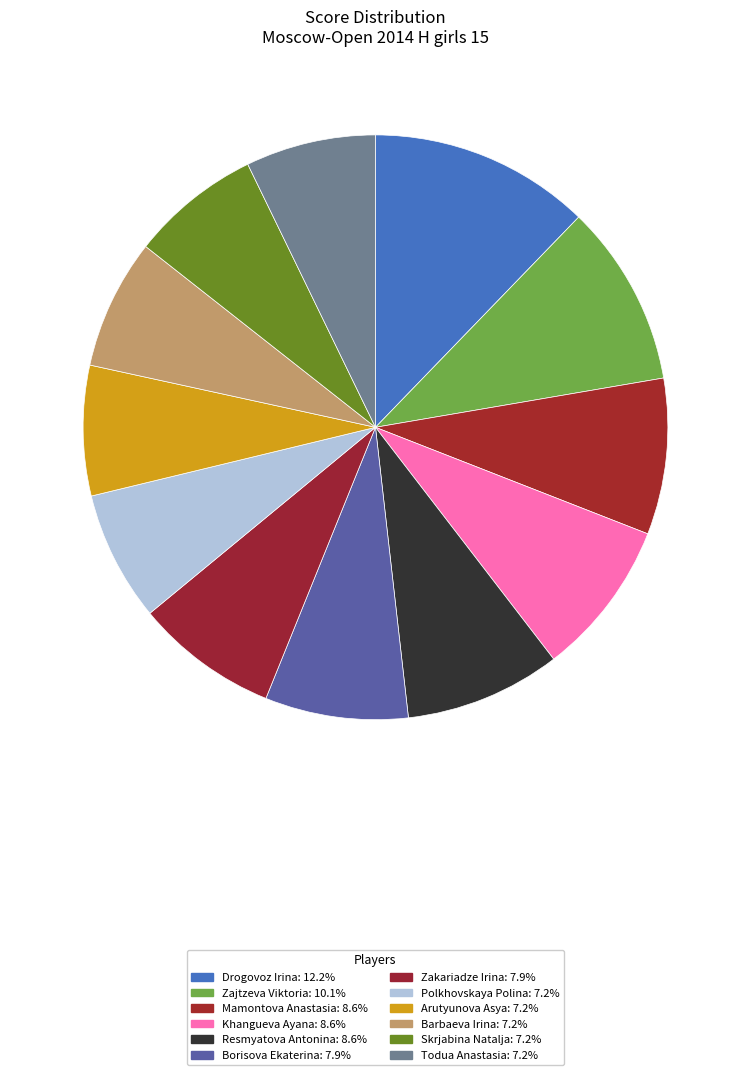

To the nearest percent, what is the combined percentage of Polkhovskaya Polina and Khangueva Ayana?

16%